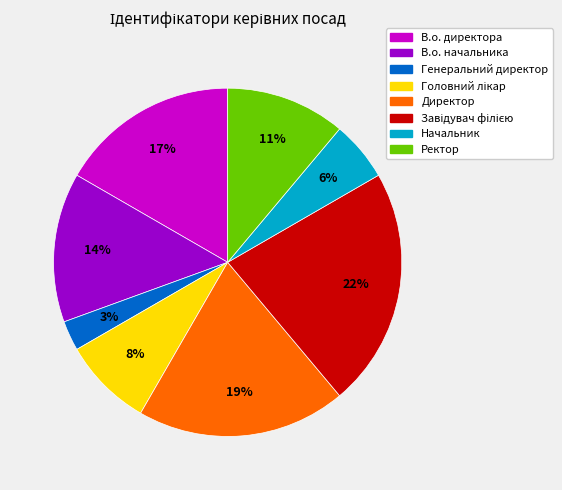

How many slices are in this pie chart?

8